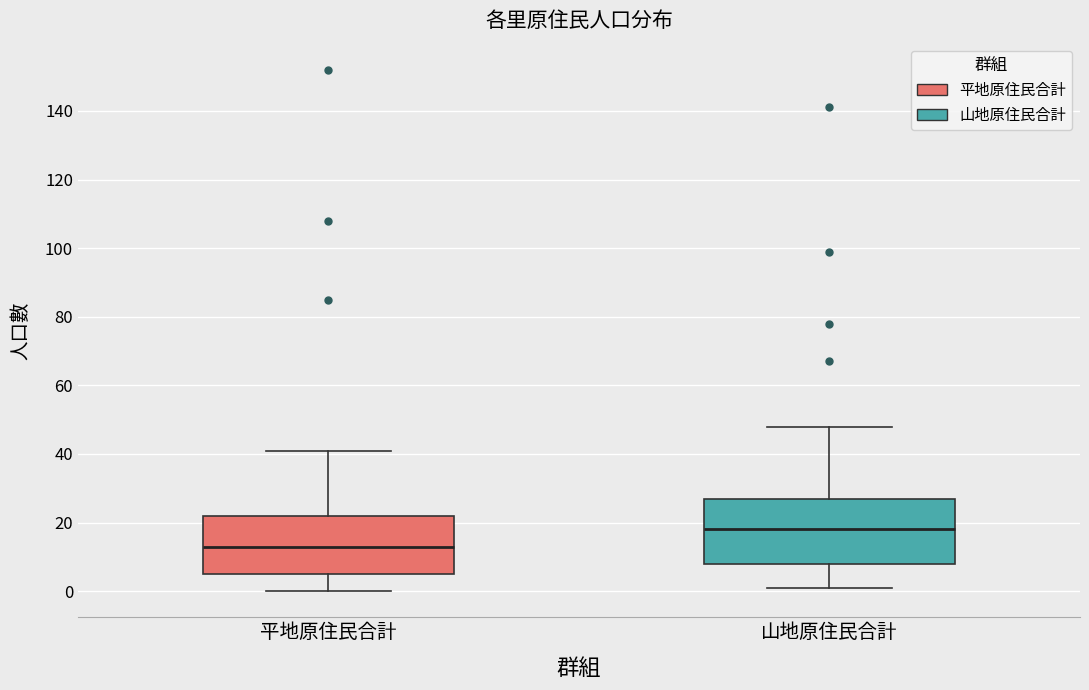

Where is the upper edge of the box for 平地原住民合計 on the y-axis? The values are not printed on the chart, so give them approximately, as read against the axis.

22